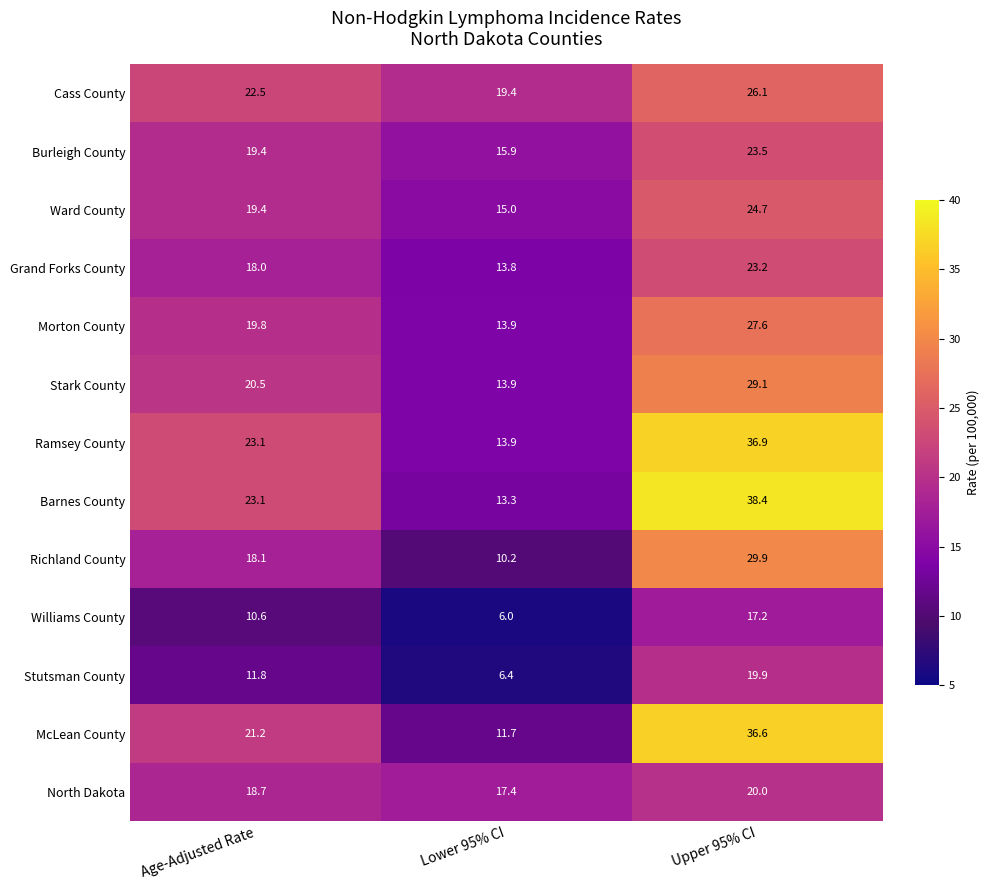

At how many categories does at least one series exceed 33?

1